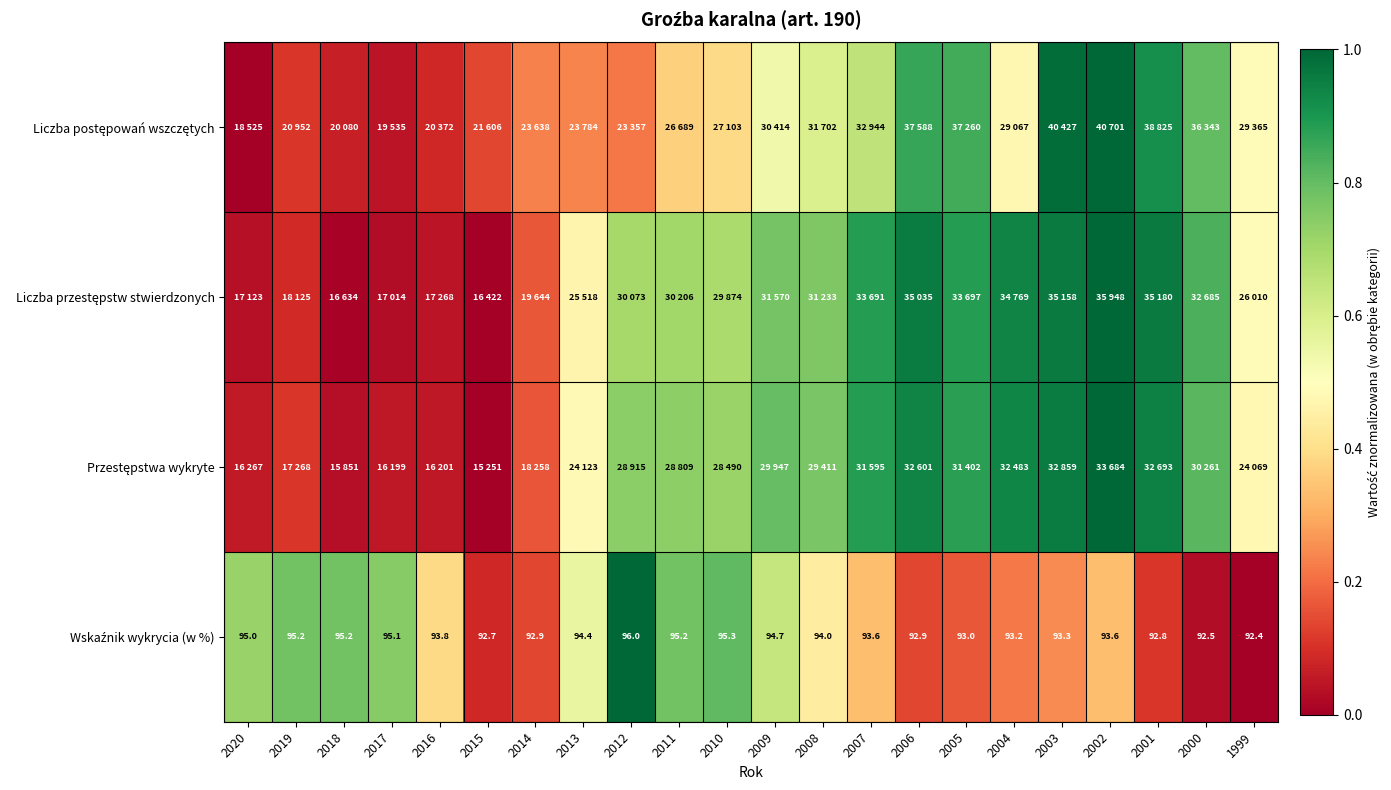

Between 2020 and 2019, which series saw the biggest shift?

Liczba postępowań wszczętych